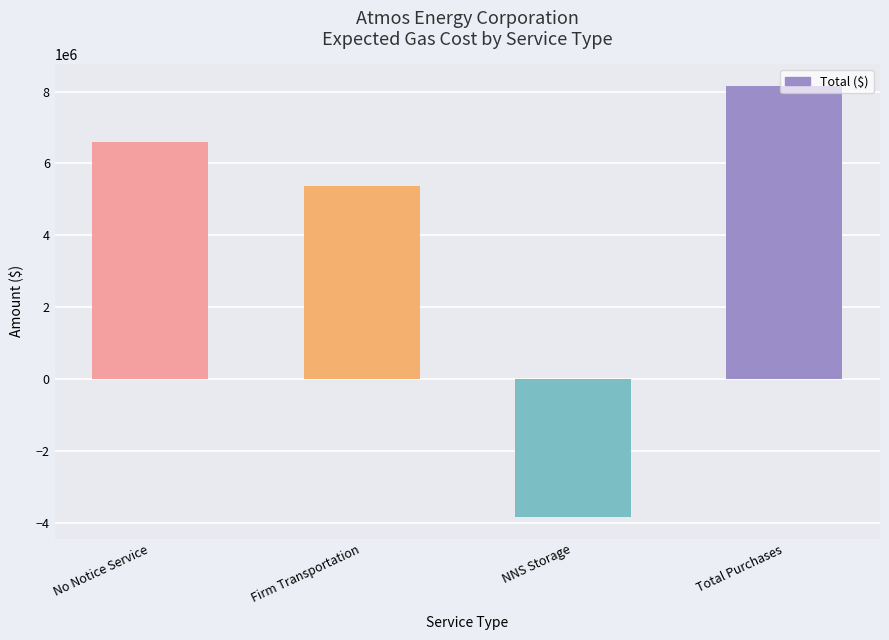

What is the maximum value shown in the chart?

8159483